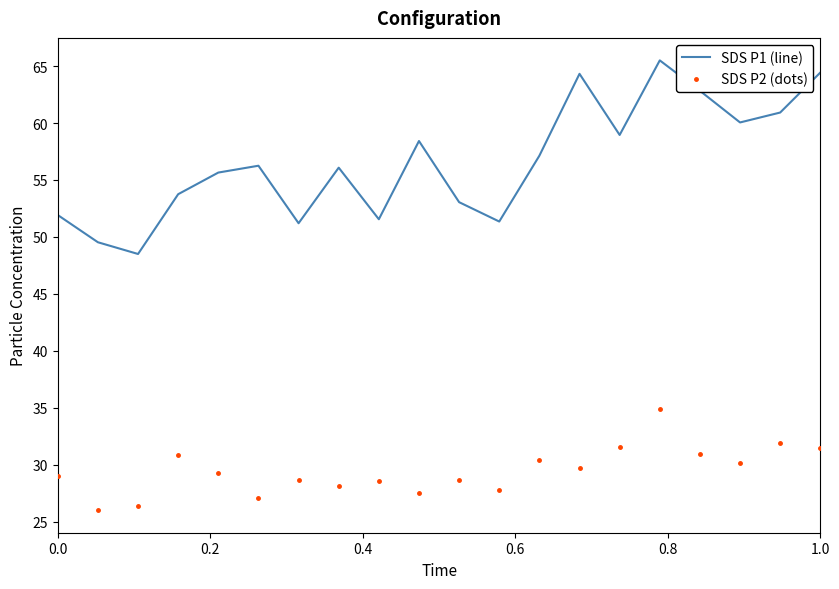

List the series in order of their peak value, lowest first.

SDS P2 (dots), SDS P1 (line)